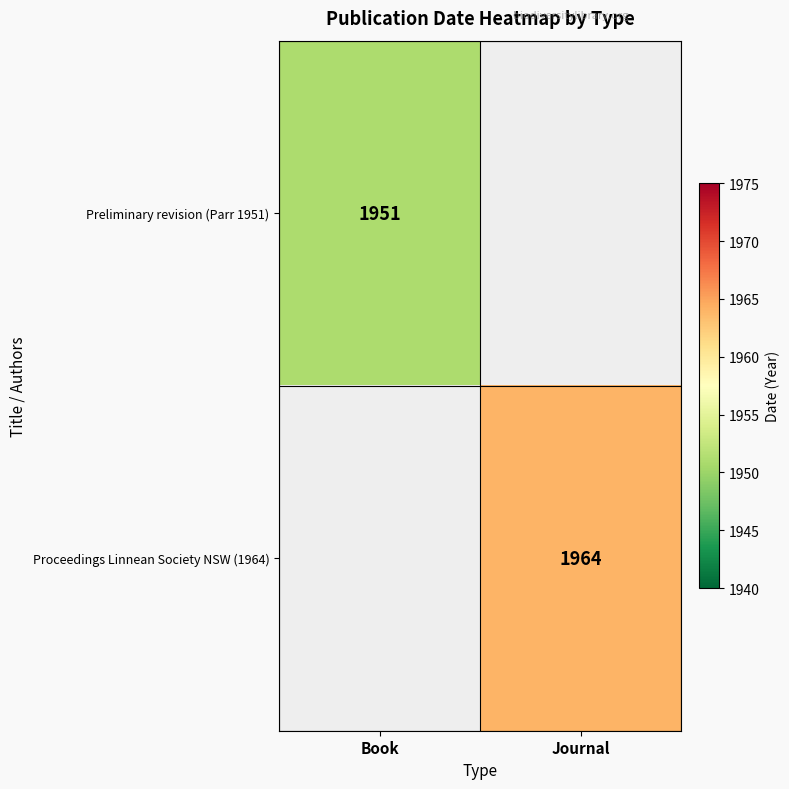

At how many categories does at least one series exceed 1958?

1